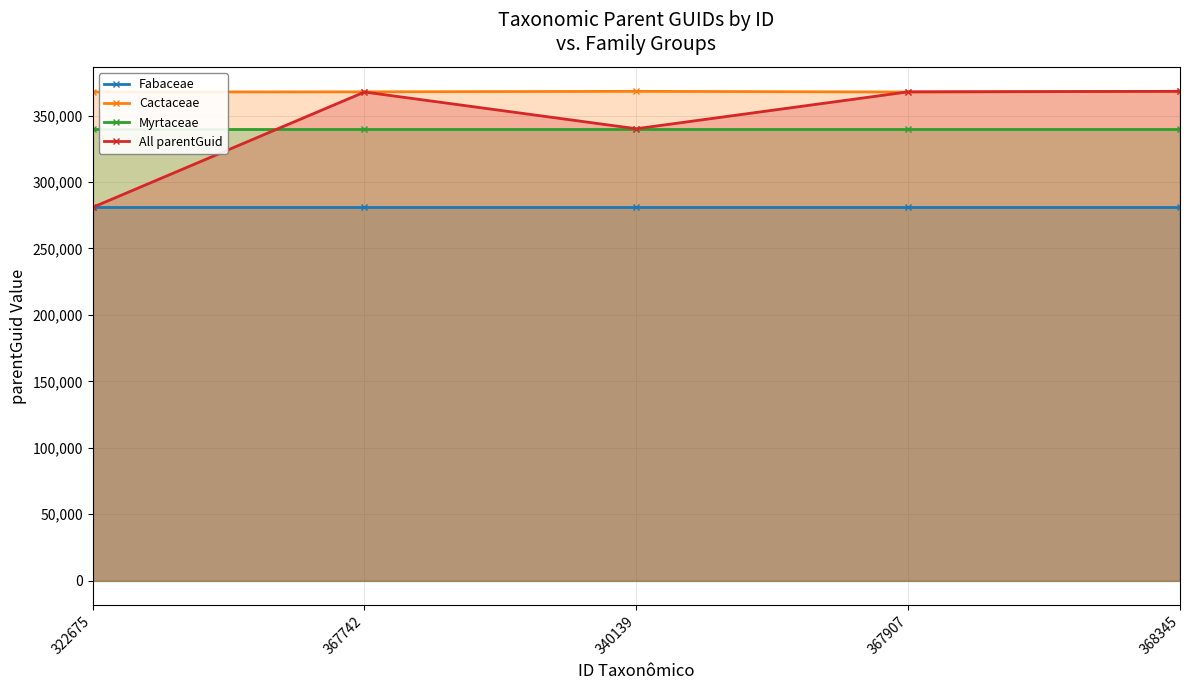

What is the label of the 1st point from the right?

368345